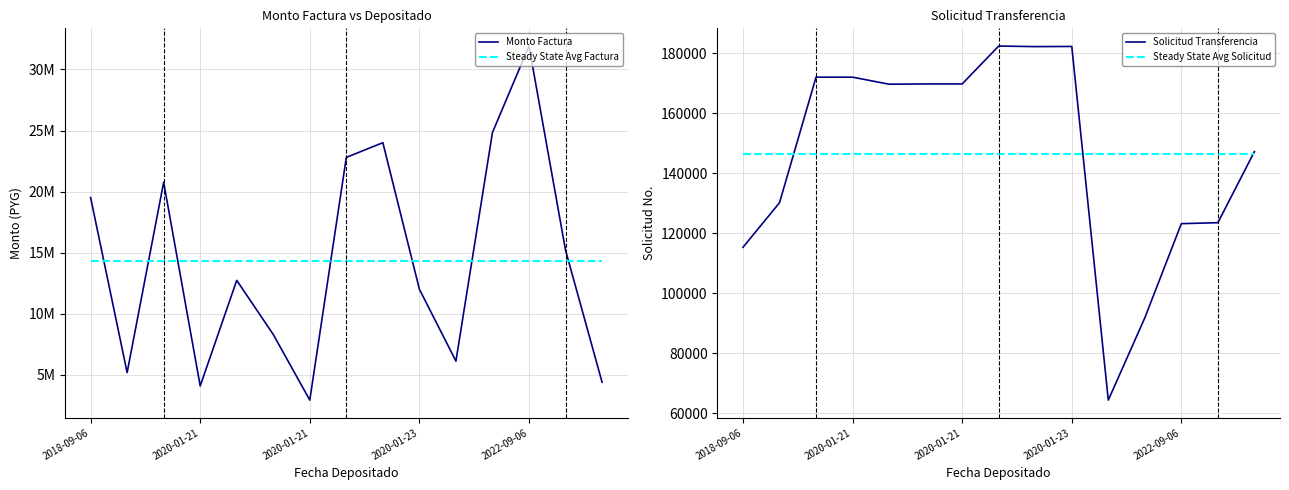

Is the value of Steady State Avg Solicitud at 7 greater than the value of Monto Factura at 2022-09-06?

No